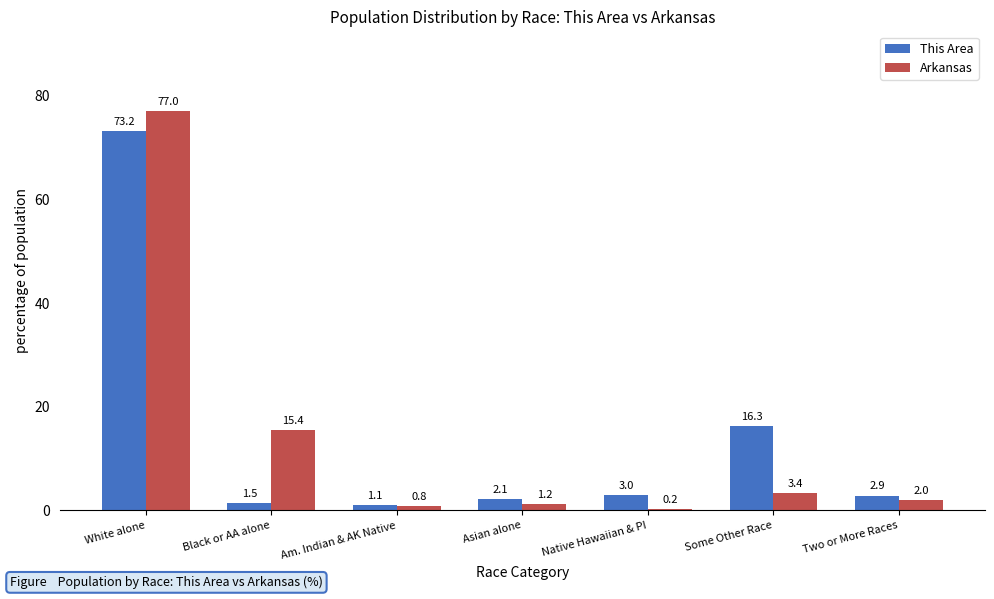

What is the average value of the Arkansas series?

14.3